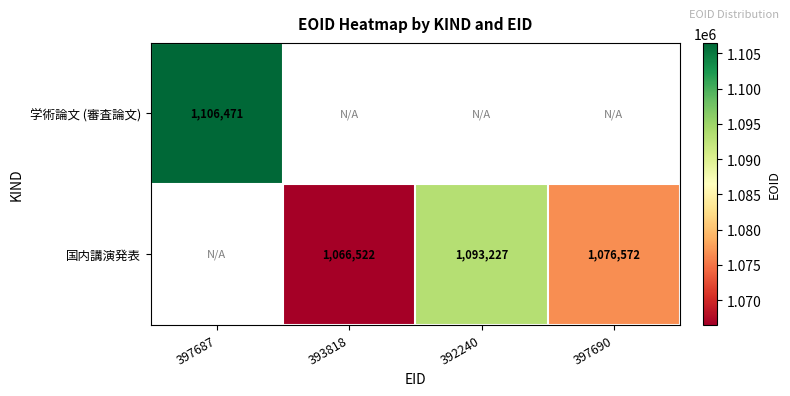

True or false: 国内講演発表 has a value of 1076572 at 397690.

True